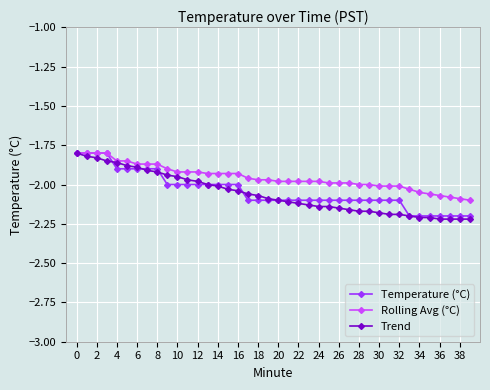

Which series has the largest total across all categories?

Rolling Avg (°C)